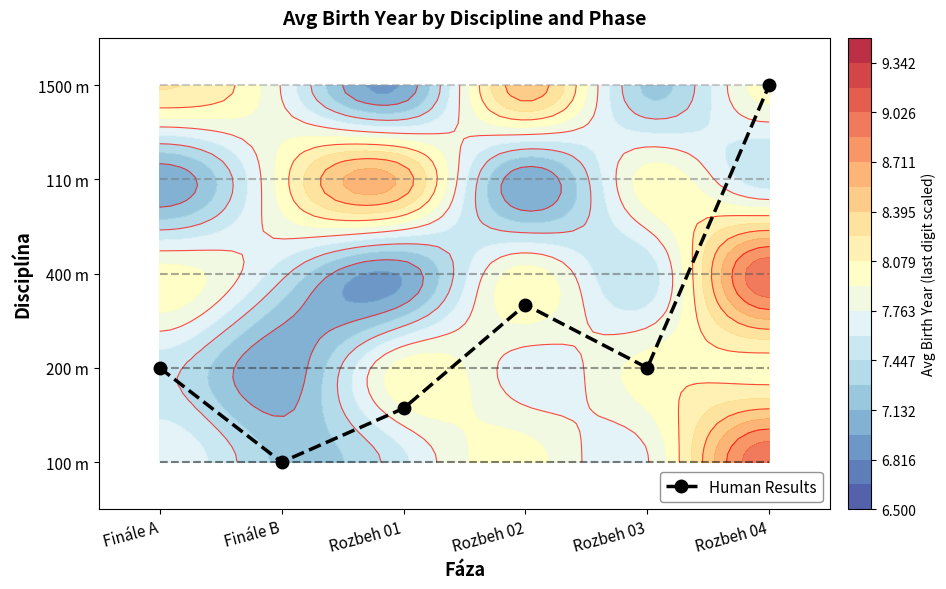

List the labels in order of value, smallest first.

Finále B, Rozbeh 01, Finále A, Rozbeh 03, Rozbeh 02, Rozbeh 04